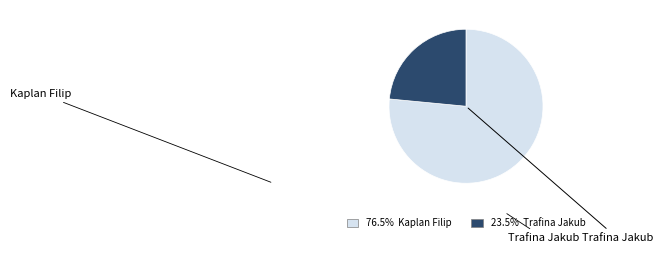

Does any single category account for the majority?

Yes